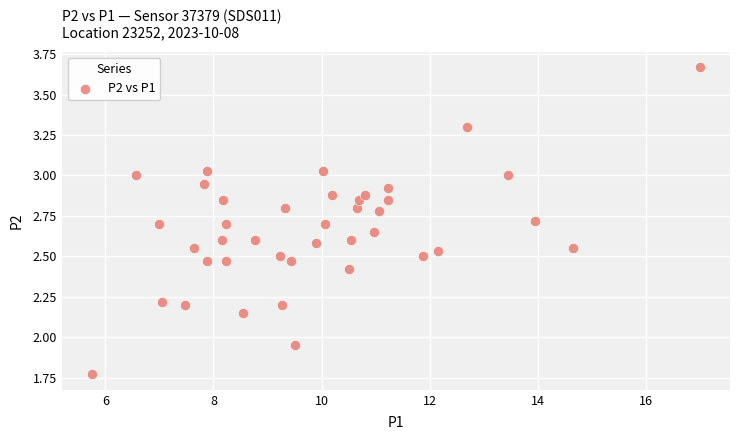

What is the range of X values (max minus min)?

11.2